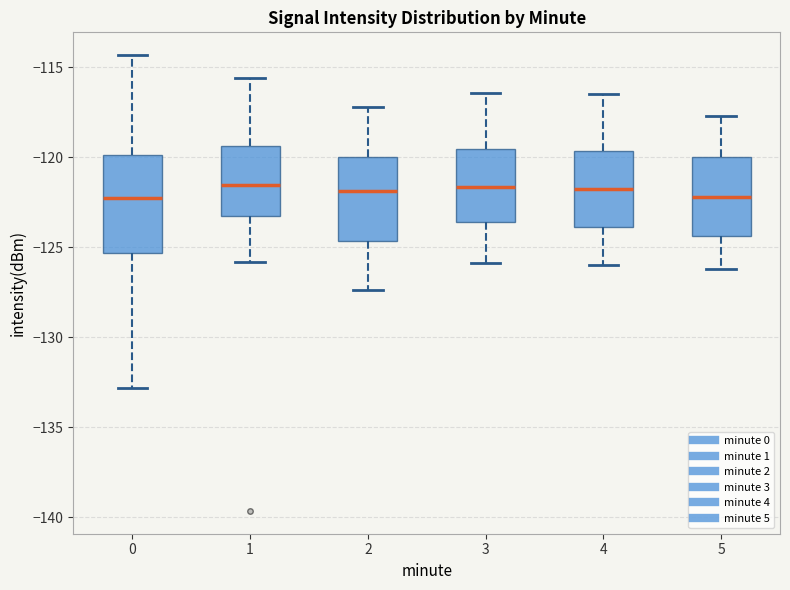

Reading left to right, read every box against the y-axis: the position of its median line, the range the box covers, and the ends of its whiskers. The values are not printed on the chart, so give them approximately, as read against the axis.

0: median -122.0, box -125.5 to -120.0, whiskers -133.0 to -114.5
1: median -121.5, box -123.0 to -119.5, whiskers -126.0 to -115.5
2: median -122.0, box -124.5 to -120.0, whiskers -127.5 to -117.0
3: median -121.5, box -123.5 to -119.5, whiskers -126.0 to -116.5
4: median -121.5, box -124.0 to -119.5, whiskers -126.0 to -116.5
5: median -122.0, box -124.5 to -120.0, whiskers -126.0 to -117.5